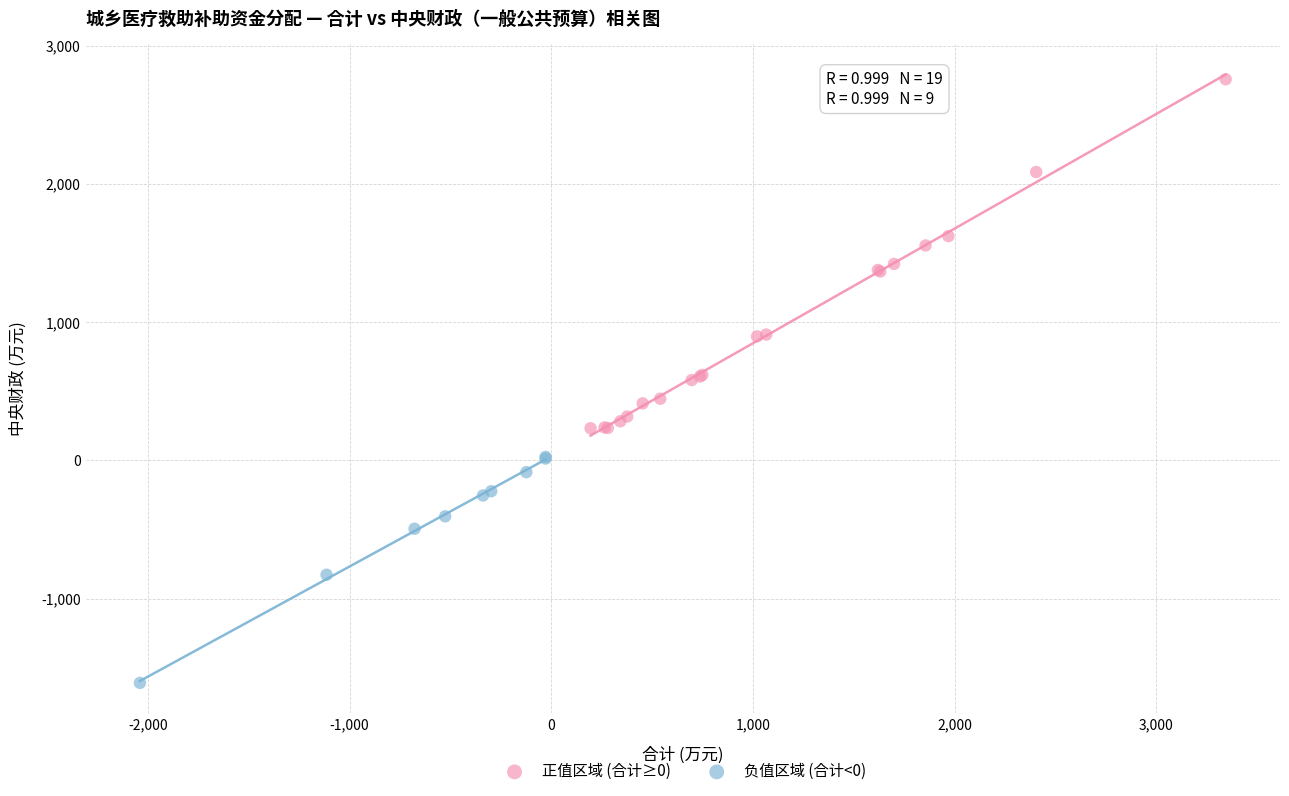

Which series contains the lowest Y value?

负值区域 (合计<0)